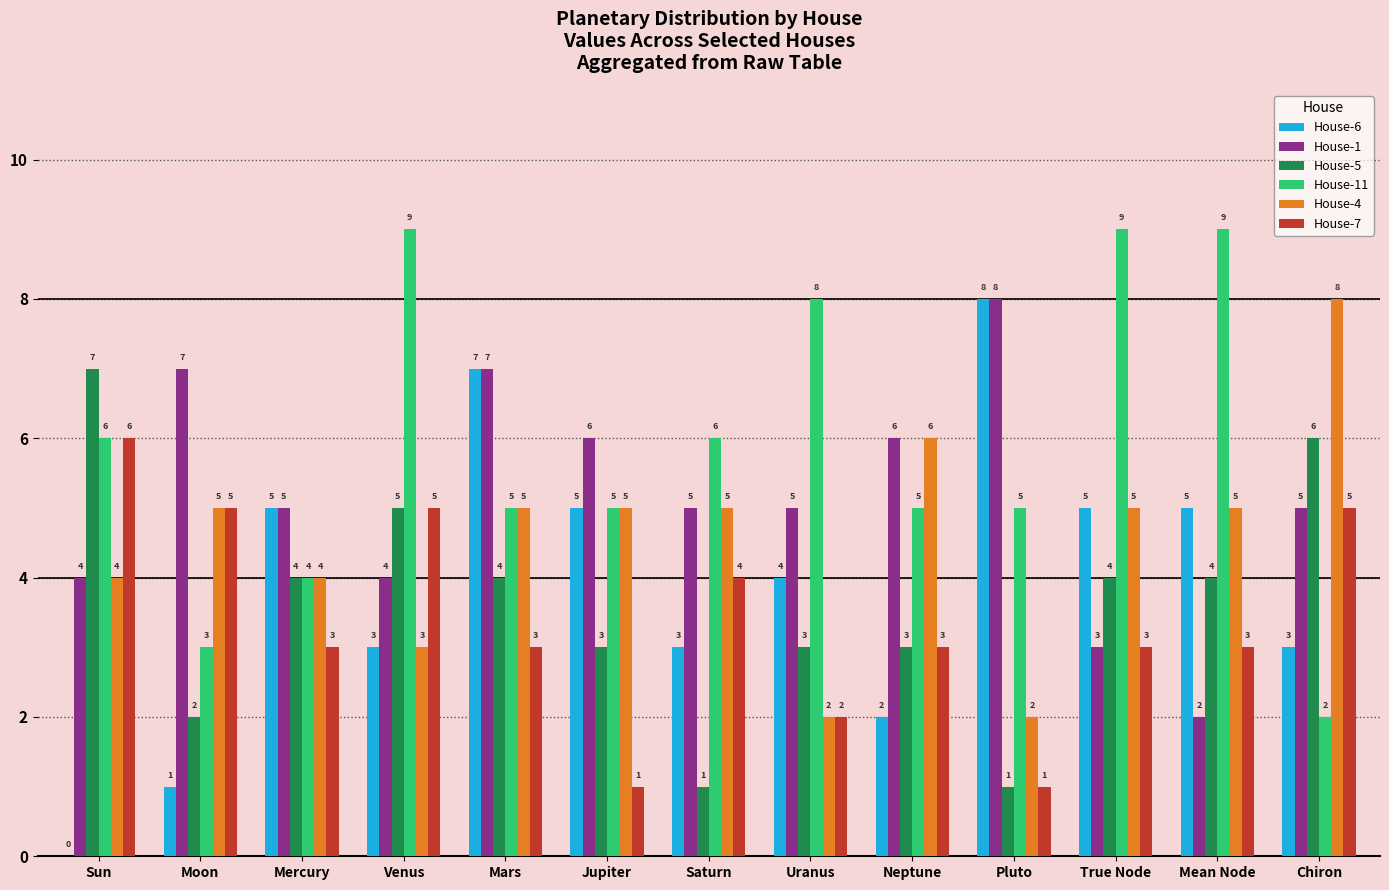

What is the sum of all House-6 values?

51